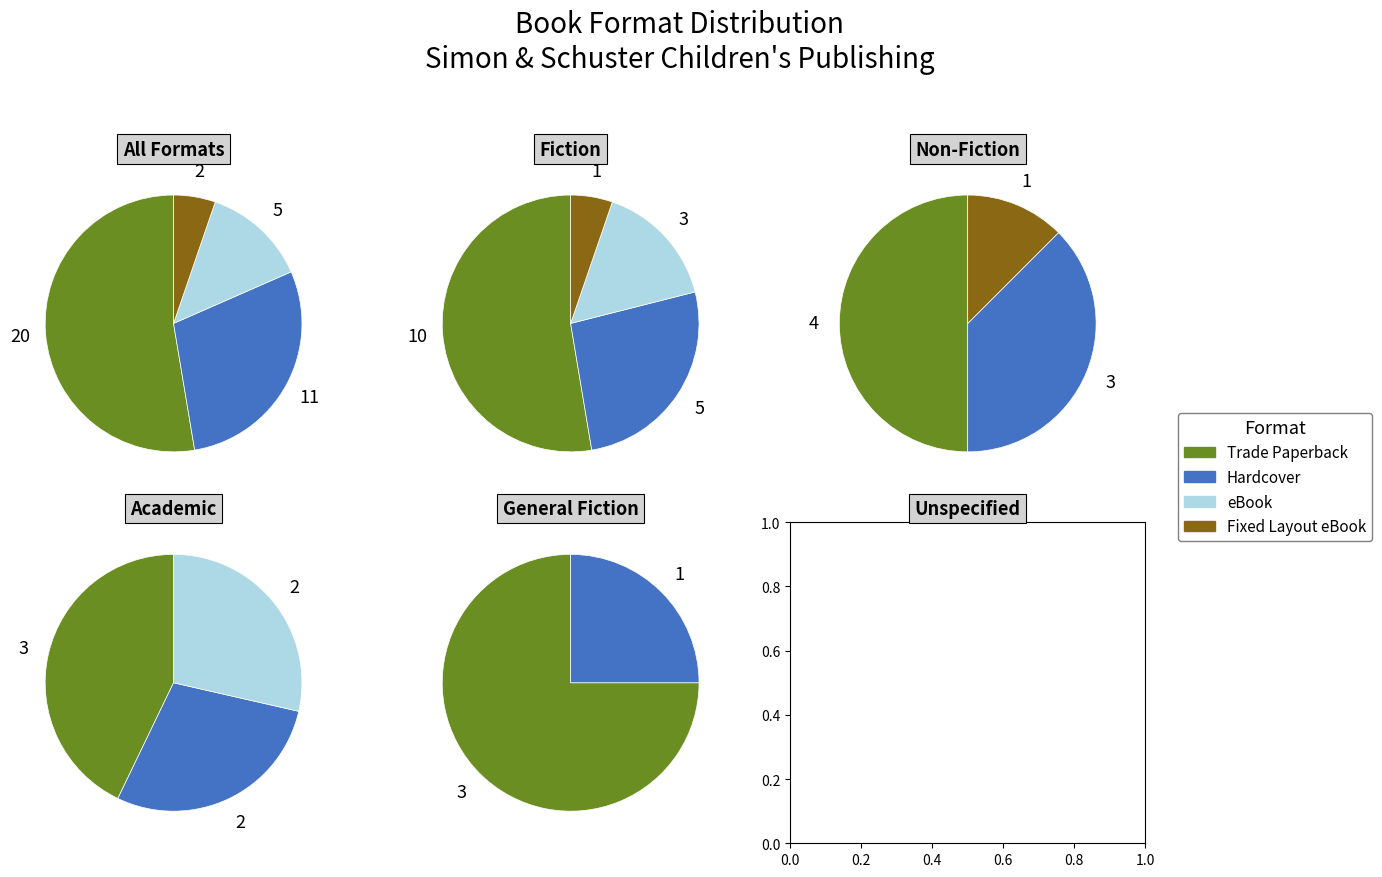

Which slice is the largest?

Trade Paperback